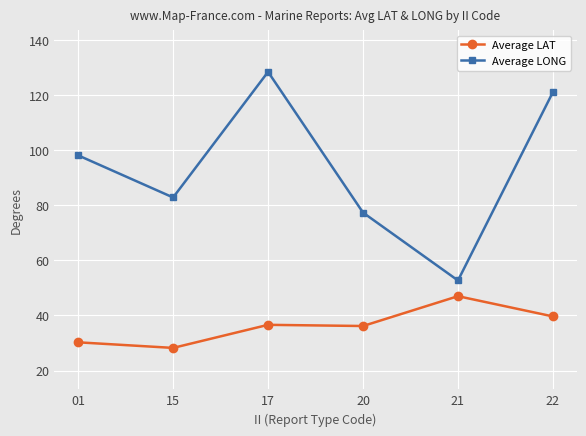

At 22, list the series in order from smallest to largest.

Average LAT, Average LONG